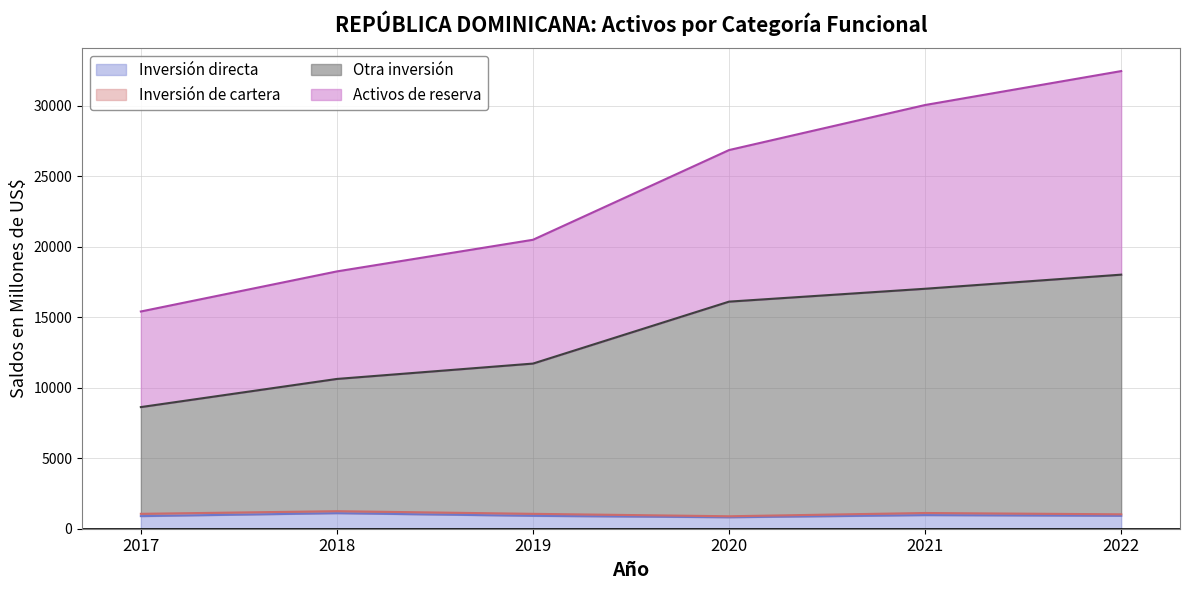

The Otra inversión series shows 17021.2 at 2021. True or false?

True